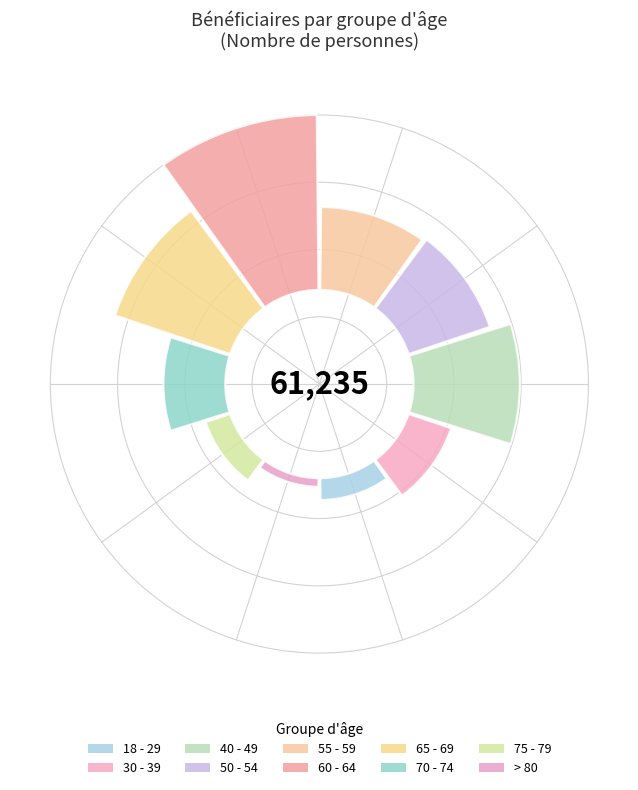

Which slice is the smallest?

> 80